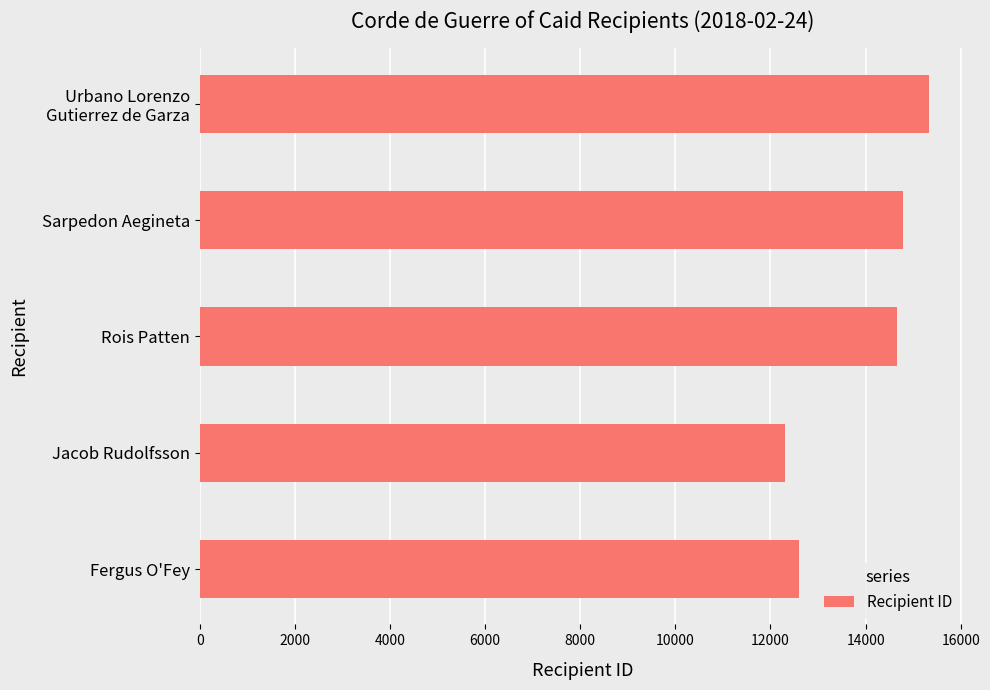

What is the change in value from Jacob Rudolfsson to Sarpedon Aegineta?

+2475